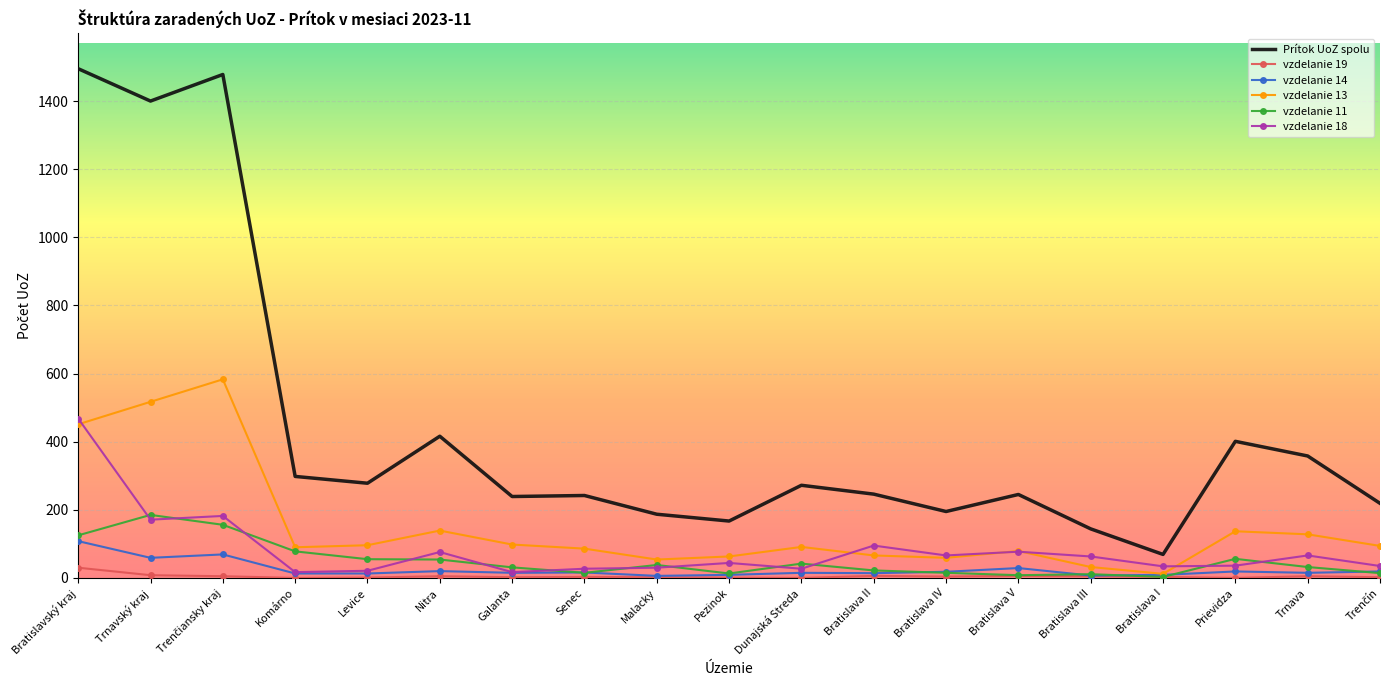

What is the greatest value displayed?

1495